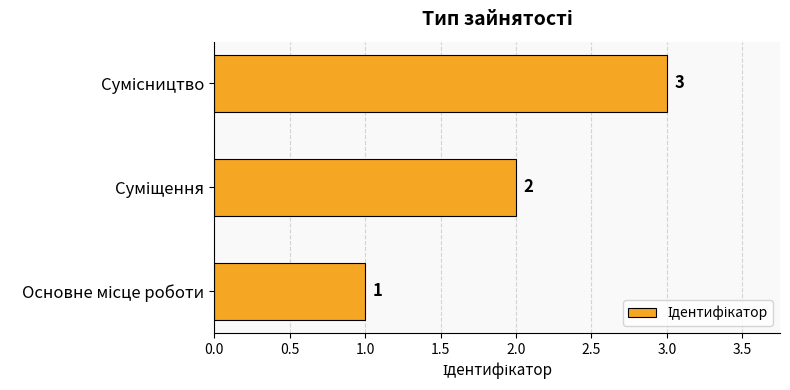

How many values are between 1 and 3?

3